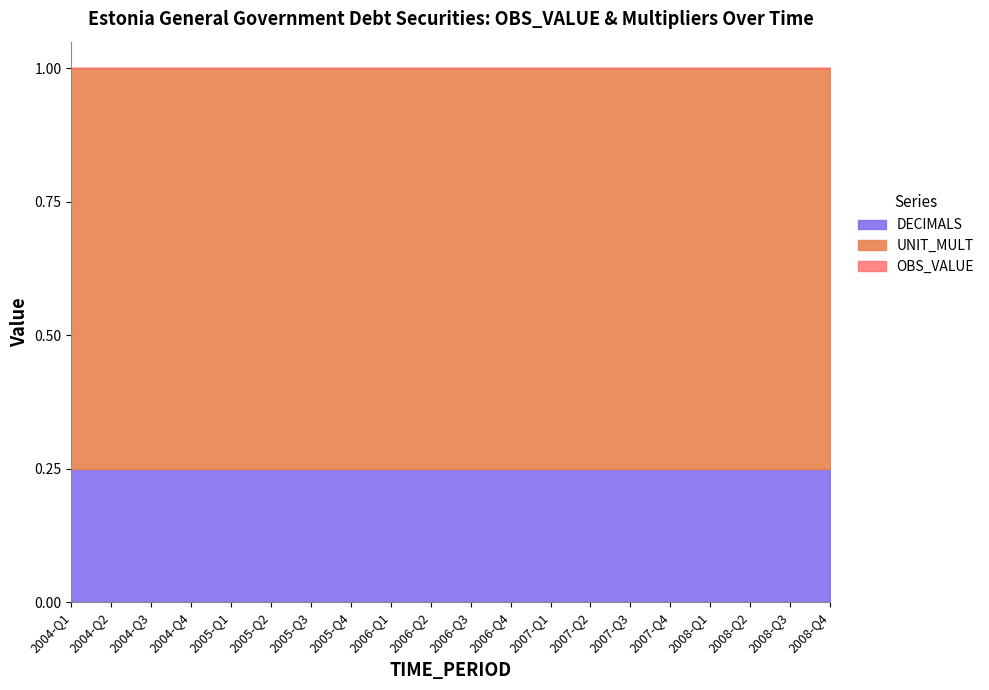

Reading left to right, extract all data points from this chart.

OBS_VALUE: 0	0	0	0	0	0	0	0	0	0	0	0	0	0	0	0	0	0	0	0
UNIT_MULT: 6	6	6	6	6	6	6	6	6	6	6	6	6	6	6	6	6	6	6	6
DECIMALS: 2	2	2	2	2	2	2	2	2	2	2	2	2	2	2	2	2	2	2	2